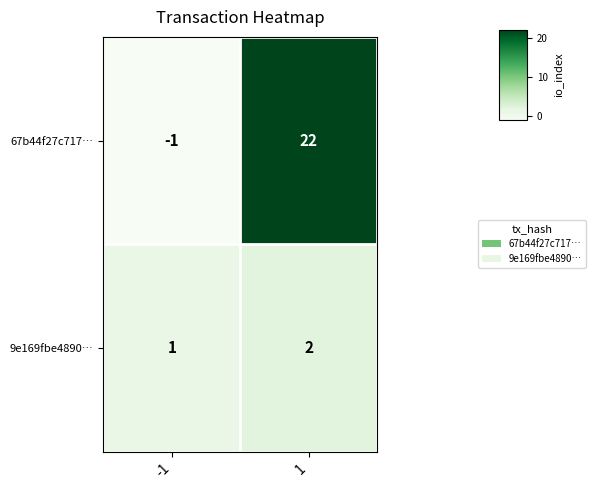

Which label corresponds to the smallest value in the chart?

-1